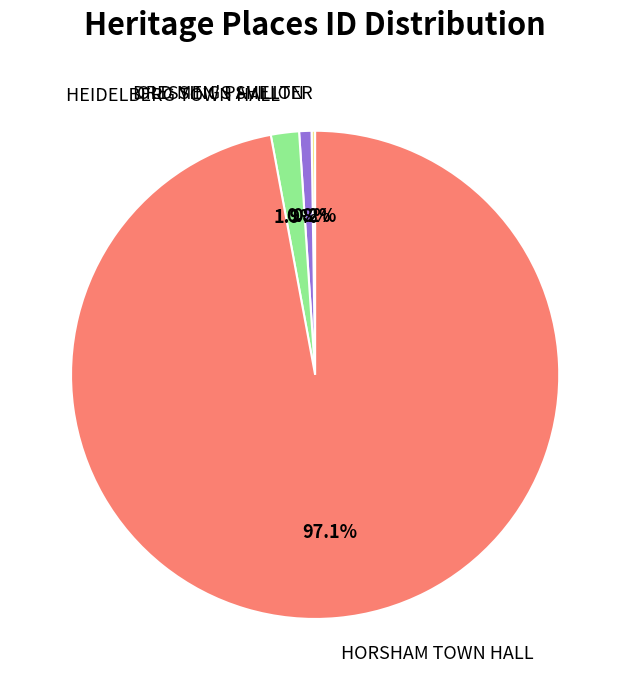

To the nearest percent, what percentage of the pie is HEIDELBERG TOWN HALL?

2%